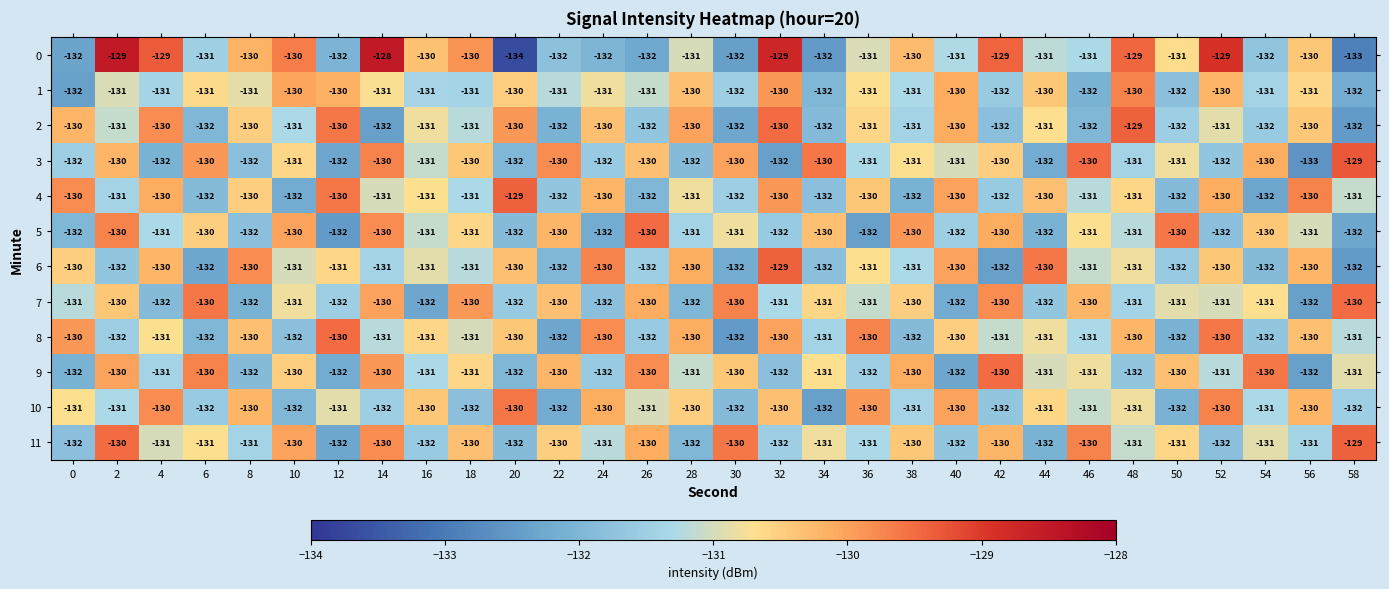

At which label does 1 first exceed -131?

10